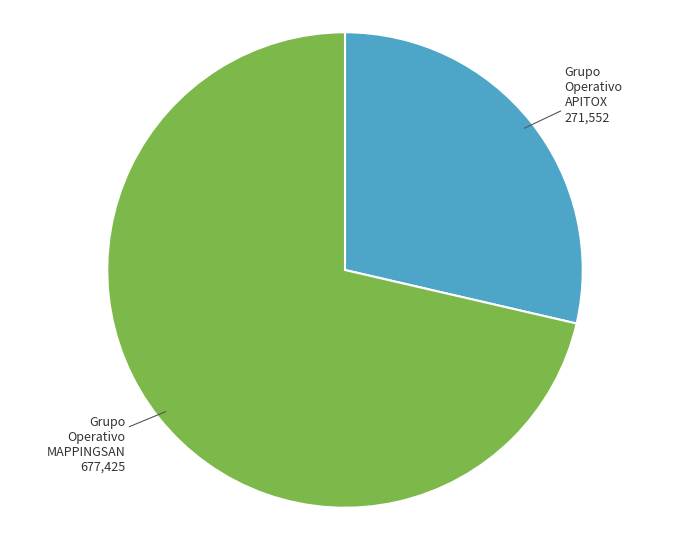

How many segments does this pie chart have?

2